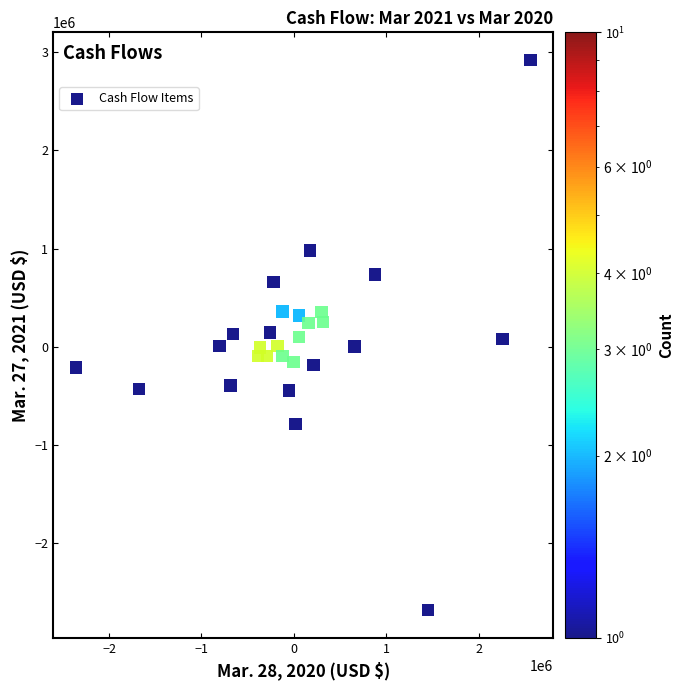

What is the range of Y values (max minus min)?

5600000